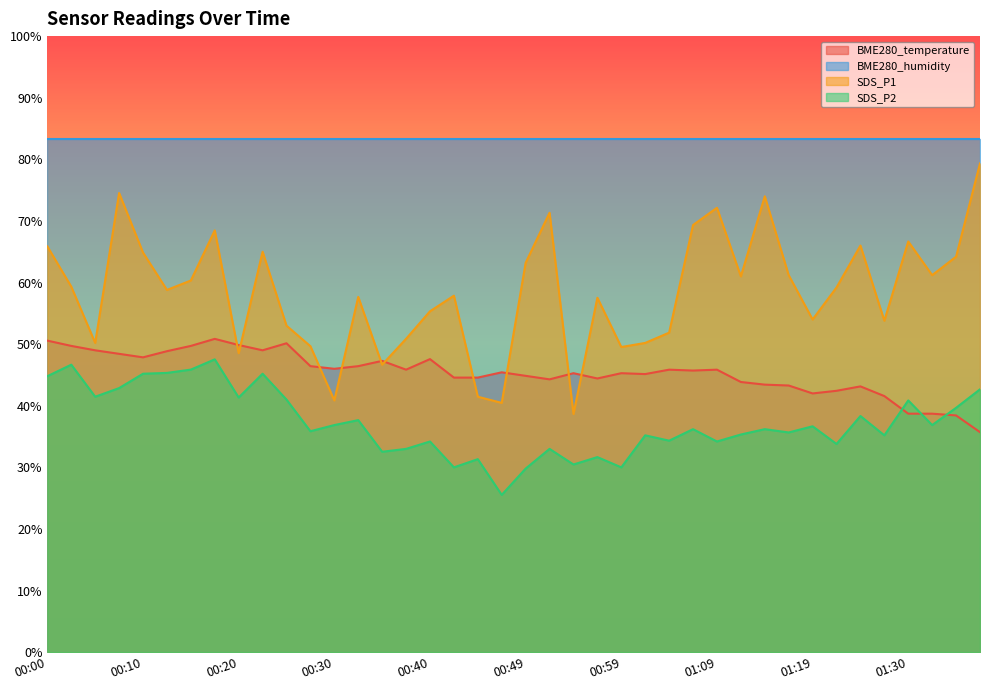

The value of SDS_P1 at 00:15 is 60.3. True or false?

True